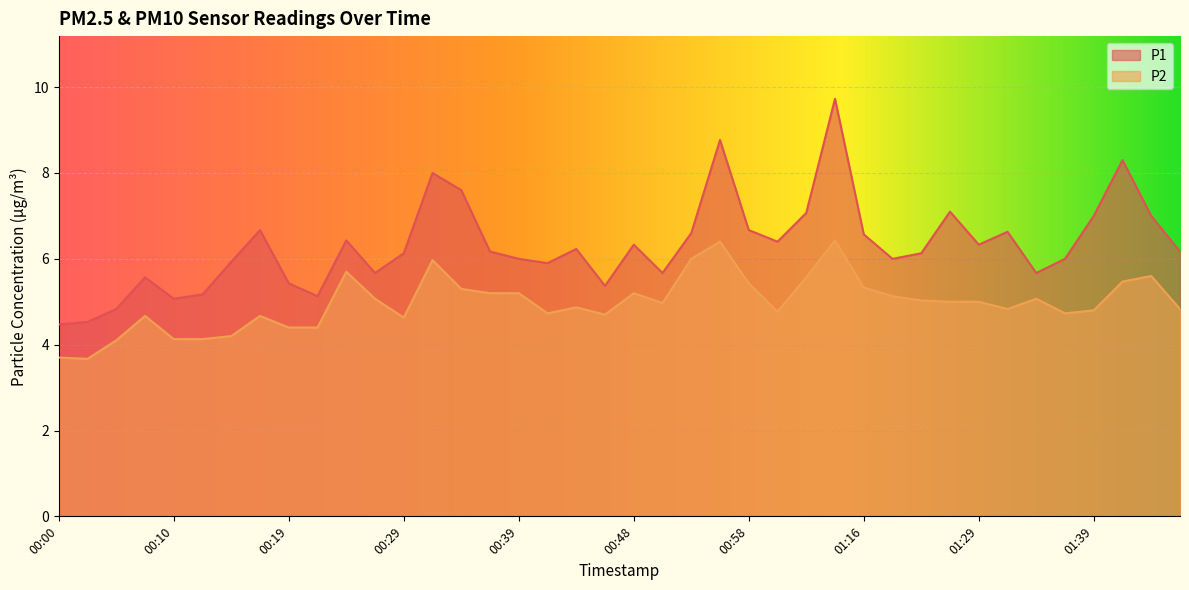

True or false: P1 and P2 cross at least once.

False